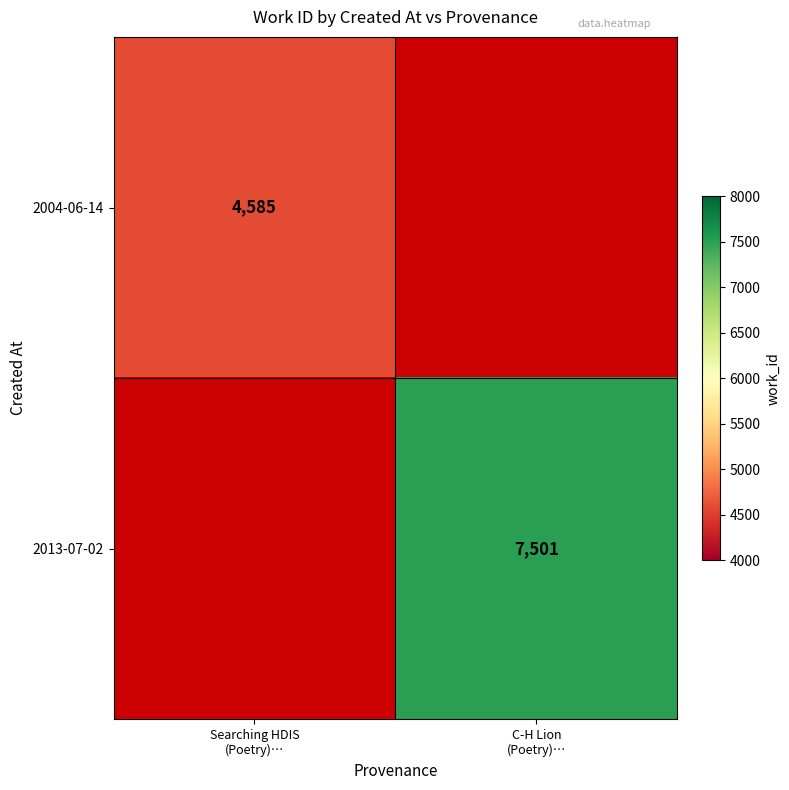

Which series has the largest range (max minus min)?

2004-06-14